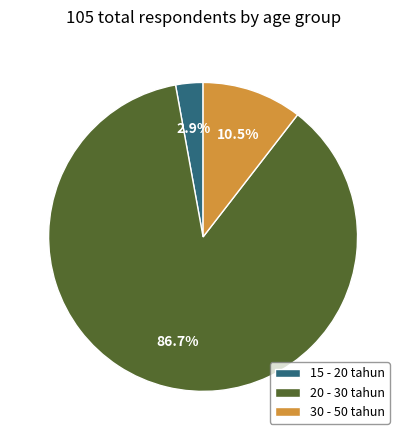

Combined, do 30 - 50 tahun and 20 - 30 tahun account for over 50%?

Yes